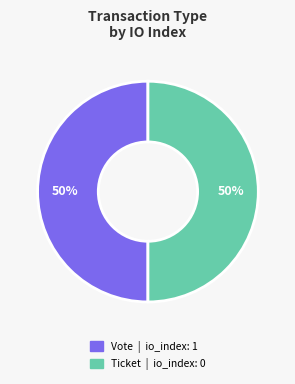

To the nearest percent, what is the combined percentage of Ticket and Vote?

100%